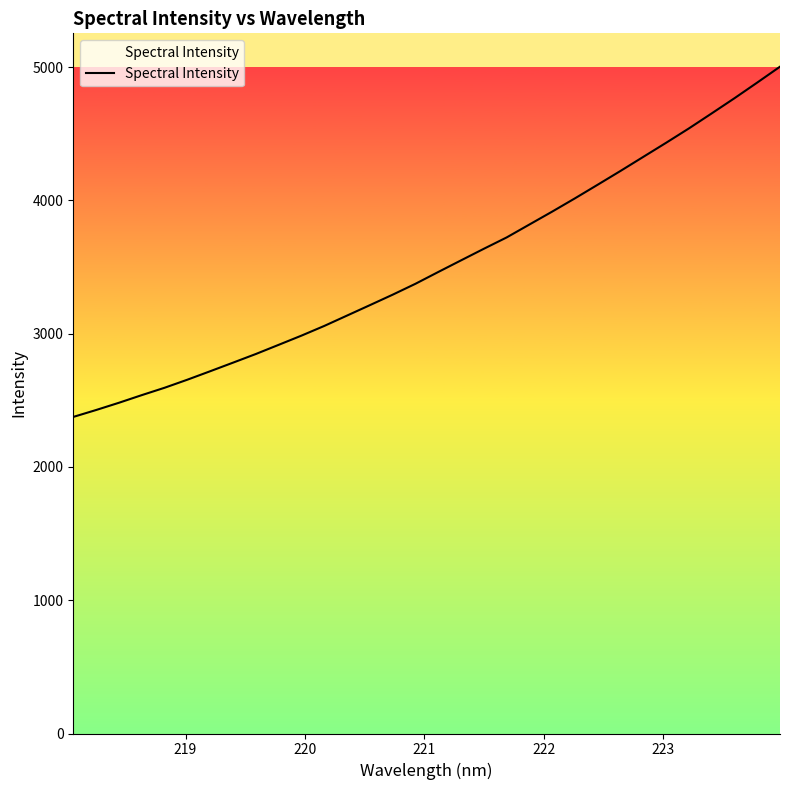

What is the greatest value displayed?

5002.7